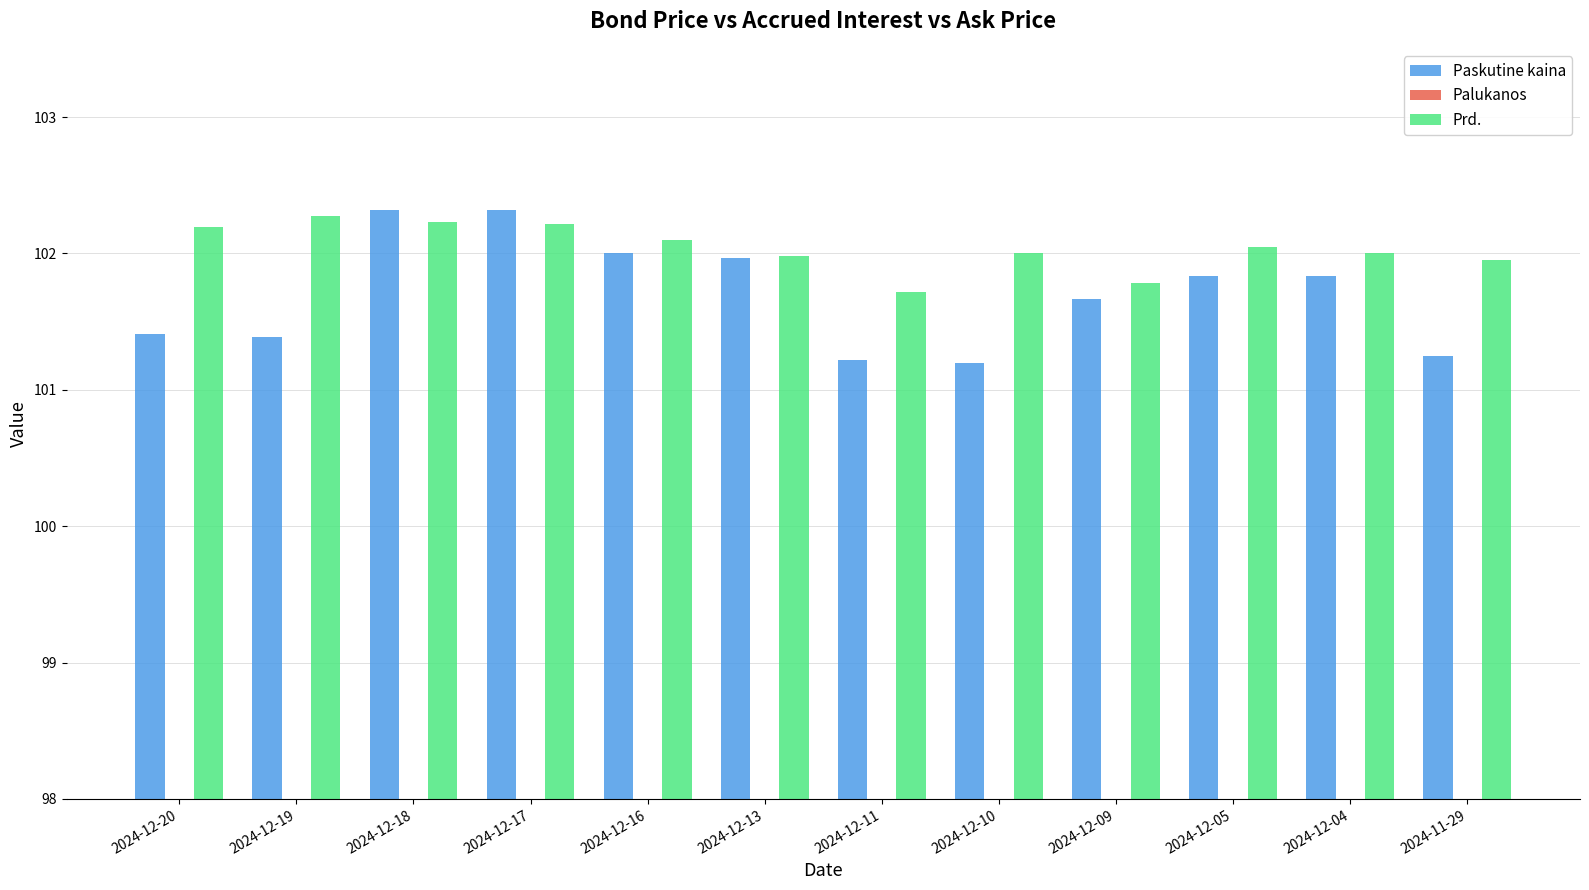

What is the difference between the second highest and second lowest values in the Prd. series?

0.5